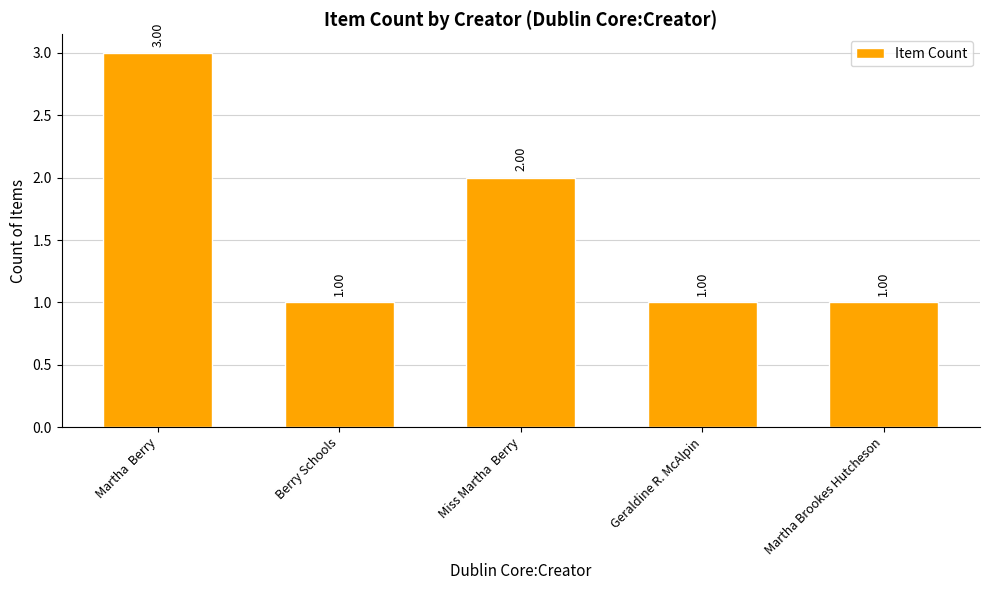

The chart shows a value of 1 at Berry Schools. True or false?

True